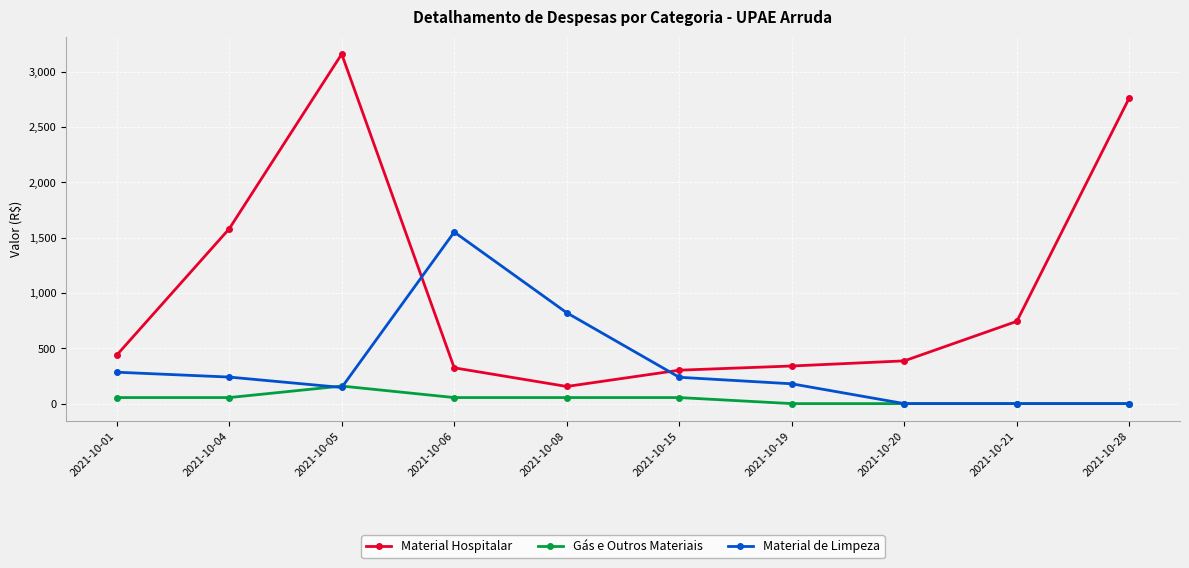

What is the sum of the Material de Limpeza values at 2021-10-15 and 2021-10-19?

417.1